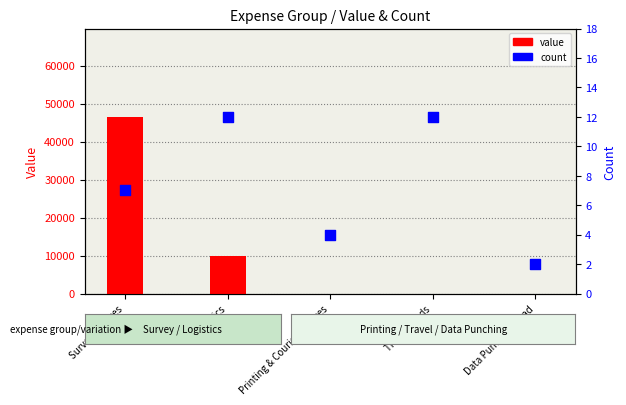

What is the total value across all series at Logistics?

9792